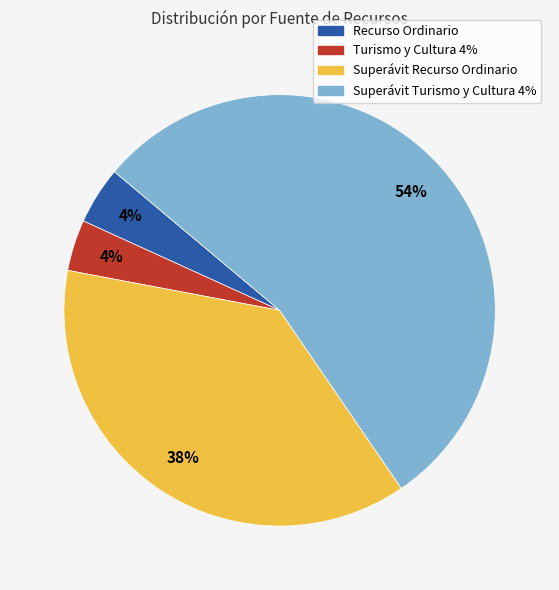

Which category has the biggest portion of the pie?

Superávit Turismo y Cultura 4%